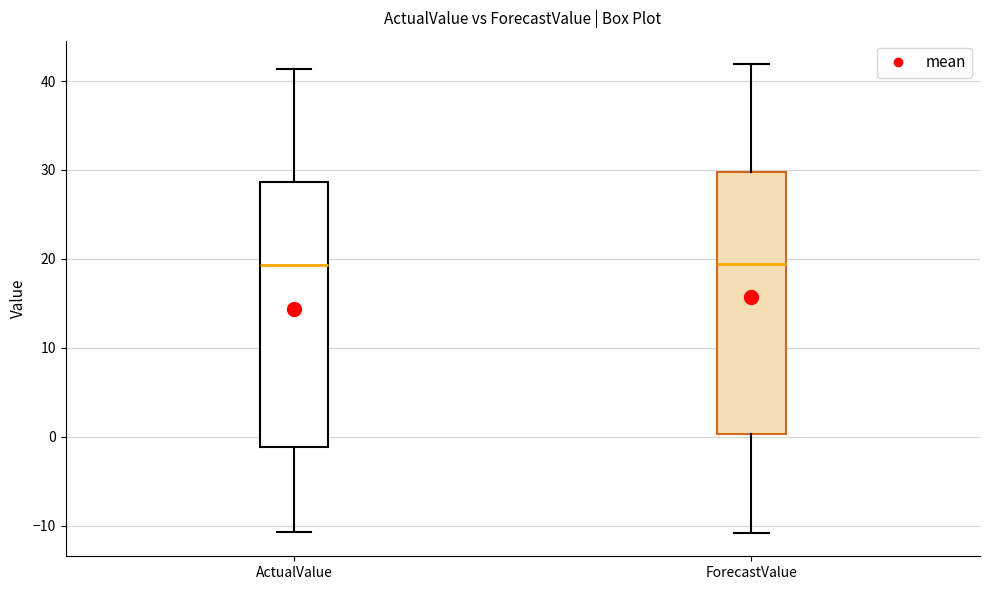

Reading left to right, read every box against the y-axis: the position of its median line, the range the box covers, and the ends of its whiskers. The values are not printed on the chart, so give them approximately, as read against the axis.

ActualValue: median 19, box -1 to 29, whiskers -11 to 41
ForecastValue: median 19, box 0 to 30, whiskers -11 to 42